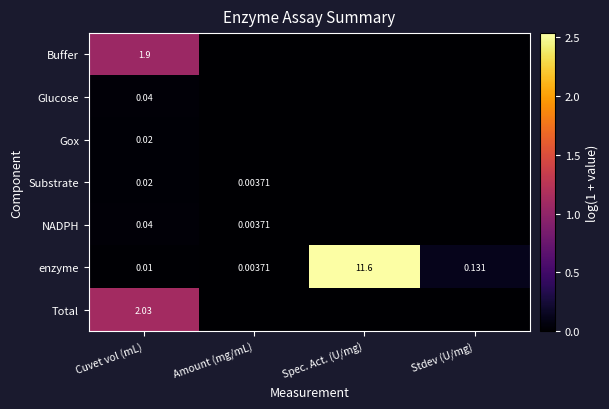

How many data points in NADPH are above 0?

2